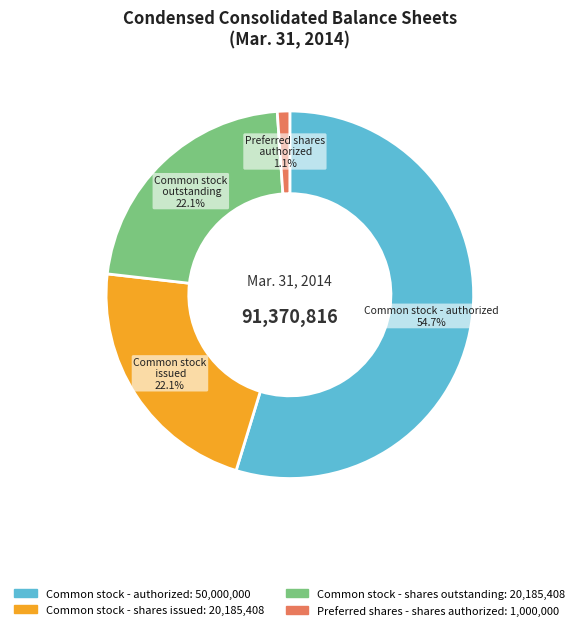

Is there any slice that represents more than half of the pie?

Yes